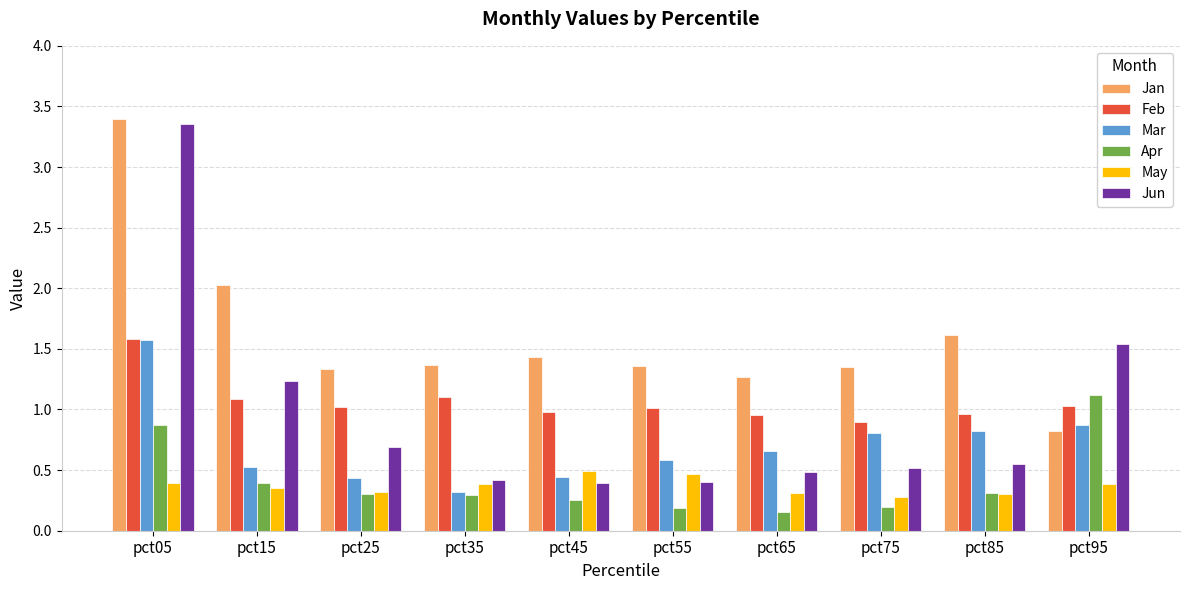

Rank the series at pct15 from highest to lowest value.

Jan, Jun, Feb, Mar, Apr, May